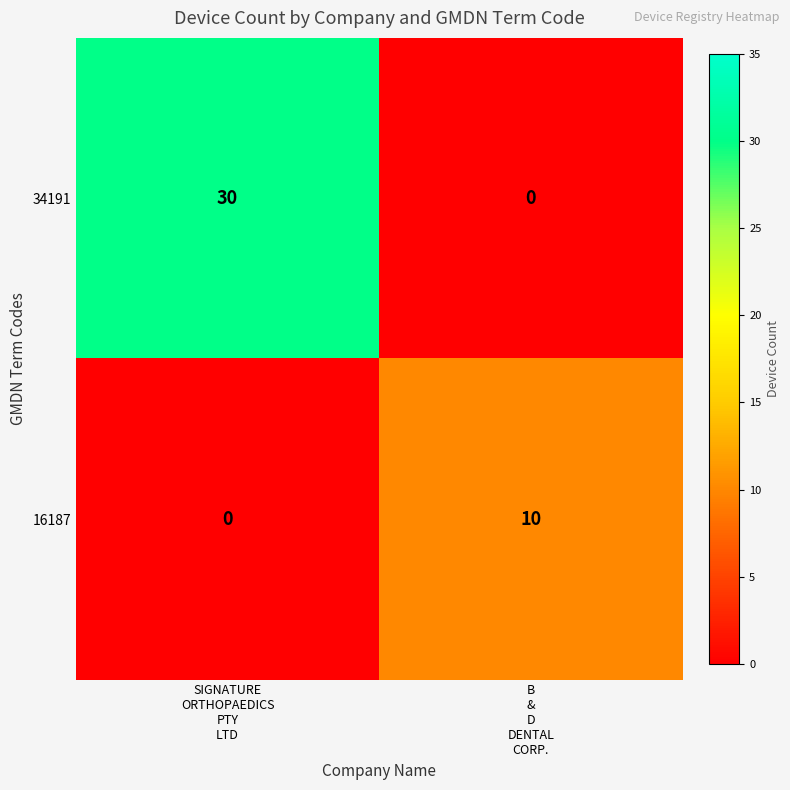

What is the spread (max minus min) of values at B
&
D
DENTAL
CORP.?

10